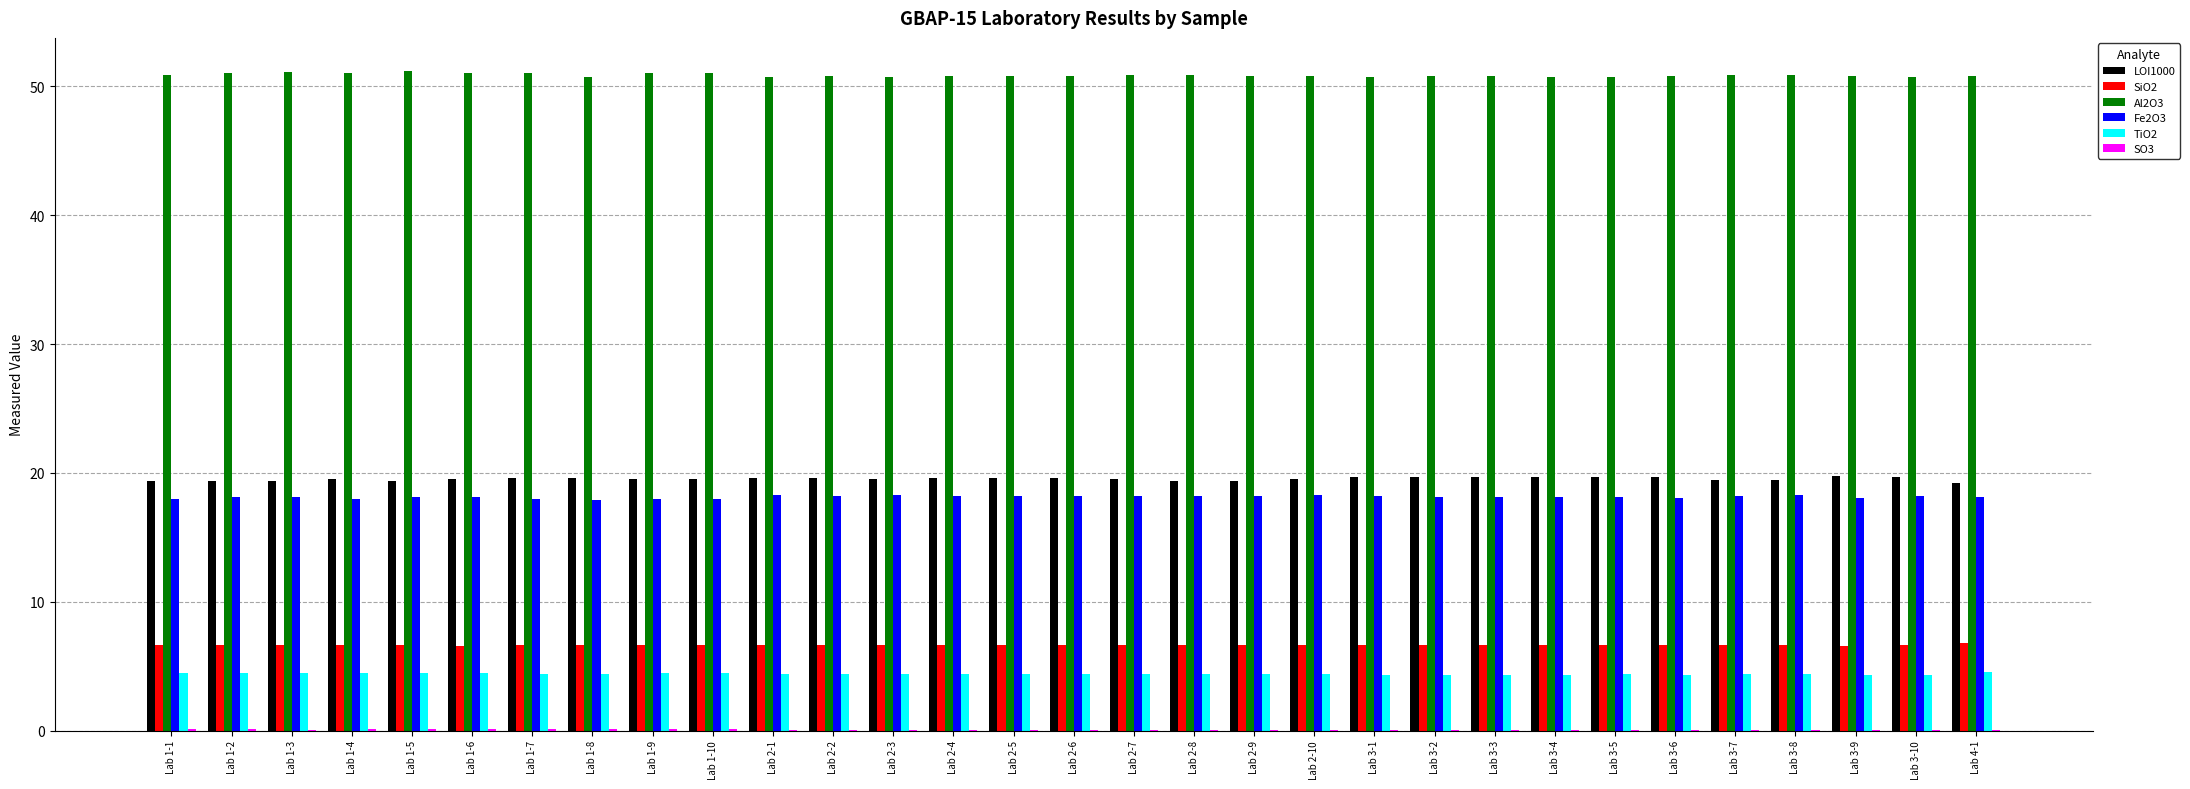

What is the highest value of the Al2O3 series?

51.2